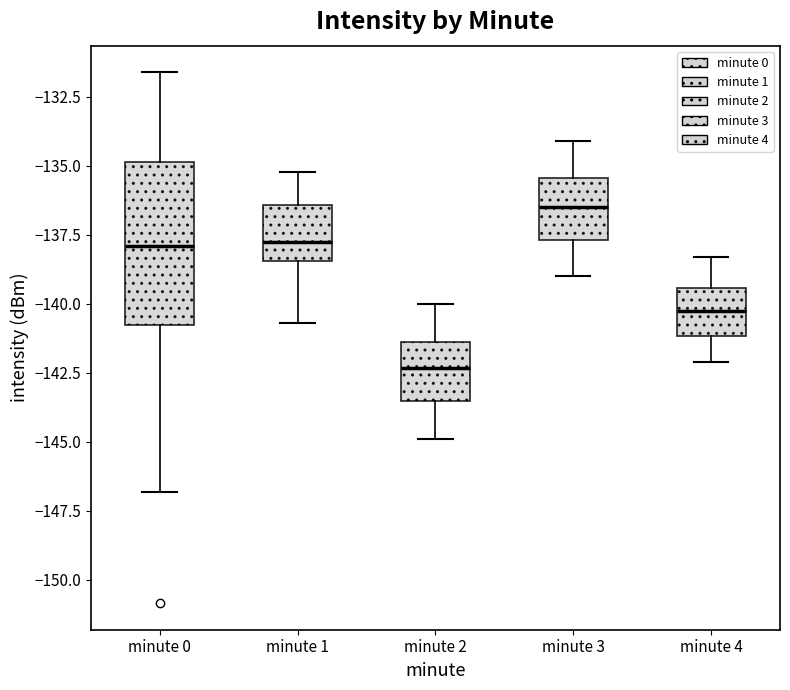

Where is the lower edge of the box for minute 2 on the y-axis? The values are not printed on the chart, so give them approximately, as read against the axis.

-143.5